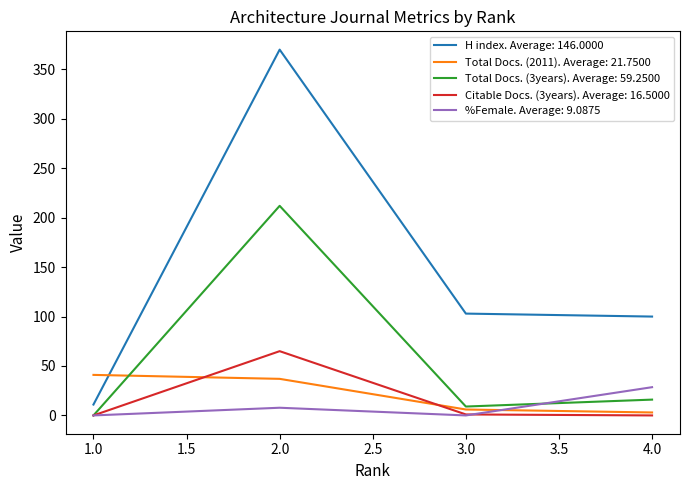

At which category is the sum across all series the highest?

2